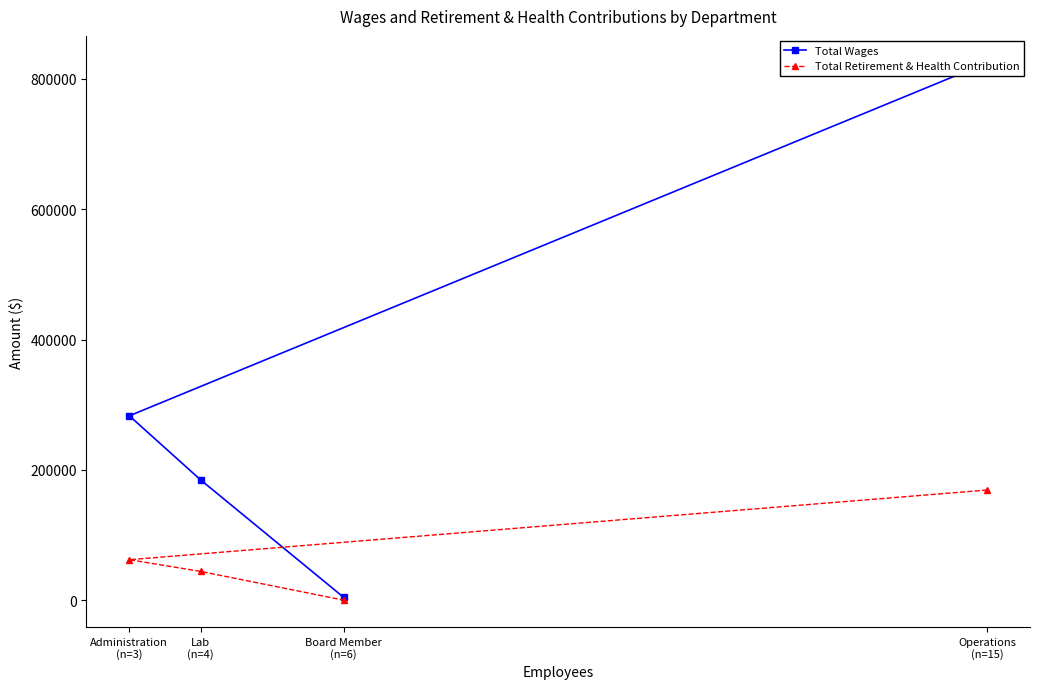

What is the greatest value displayed?

824748